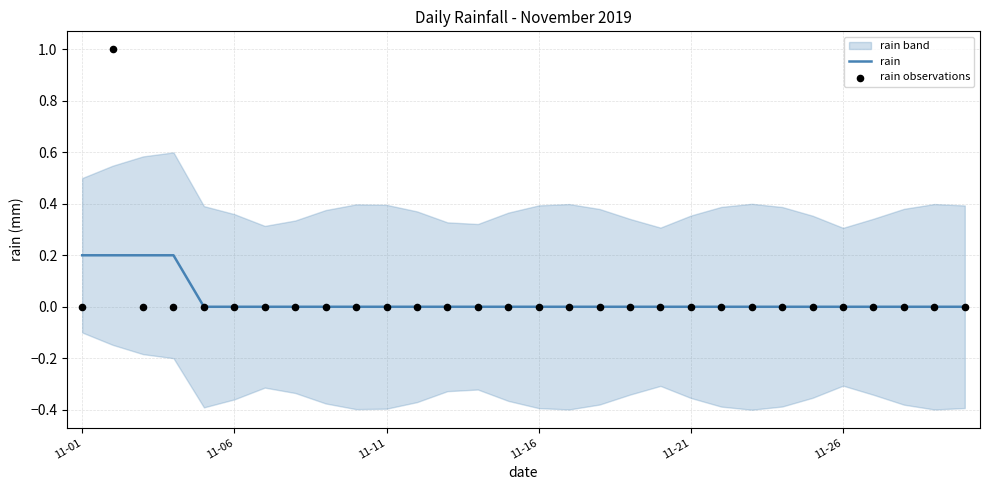

Which series has the largest Y range (max minus min)?

rain observations